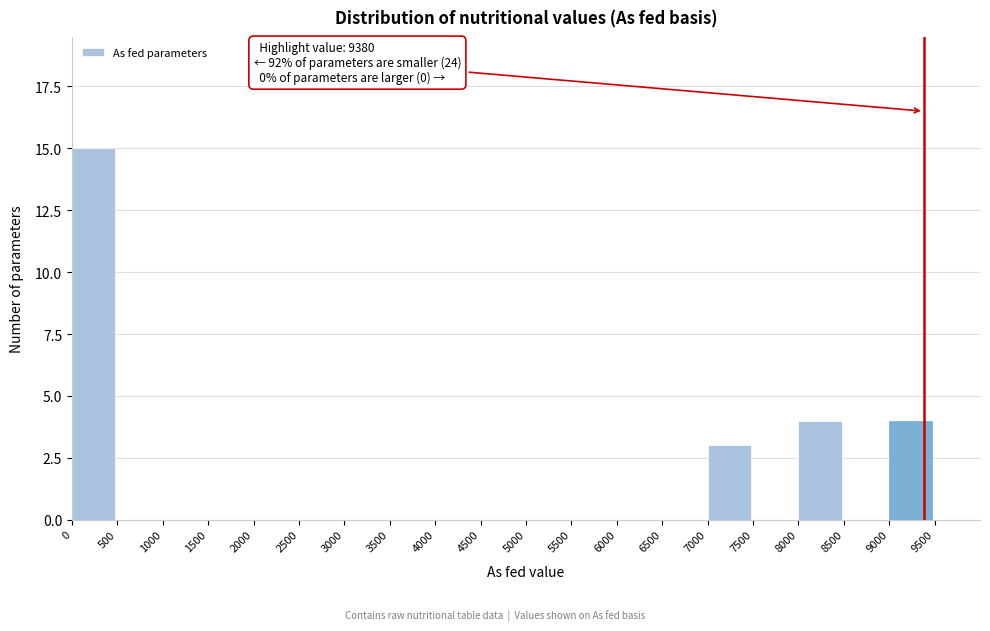

Over which range of the x-axis is the bar tallest?

0 to 500